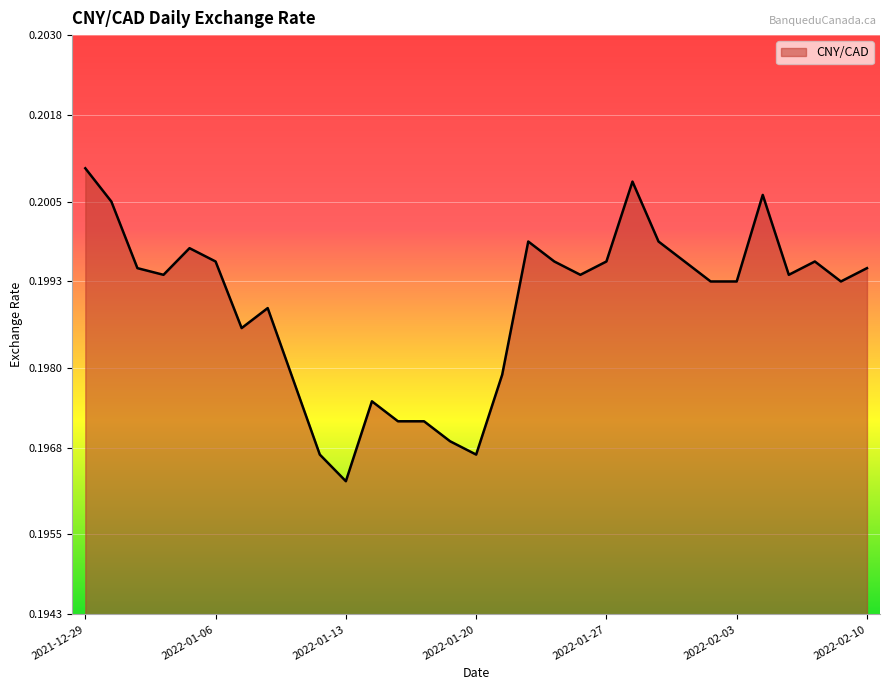

Does the chart have visible grid lines?

Yes